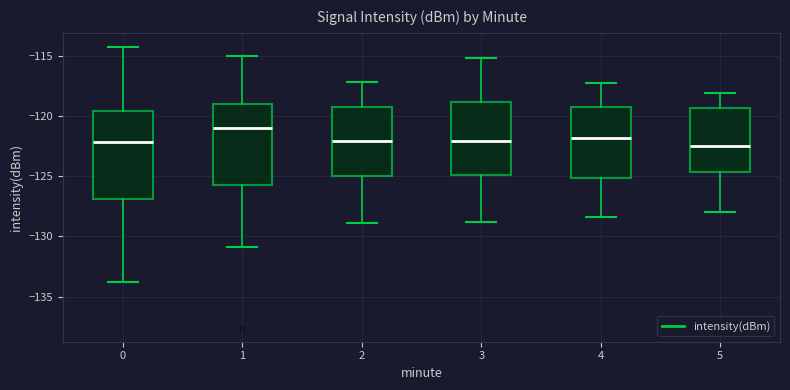

Reading left to right, read every box against the y-axis: the position of its median line, the range the box covers, and the ends of its whiskers. The values are not printed on the chart, so give them approximately, as read against the axis.

0: median -122.0, box -127.0 to -119.5, whiskers -134.0 to -114.5
1: median -121.0, box -125.5 to -119.0, whiskers -131.0 to -115.0
2: median -122.0, box -125.0 to -119.0, whiskers -129.0 to -117.0
3: median -122.0, box -125.0 to -119.0, whiskers -129.0 to -115.0
4: median -122.0, box -125.0 to -119.0, whiskers -128.5 to -117.5
5: median -122.5, box -124.5 to -119.5, whiskers -128.0 to -118.0